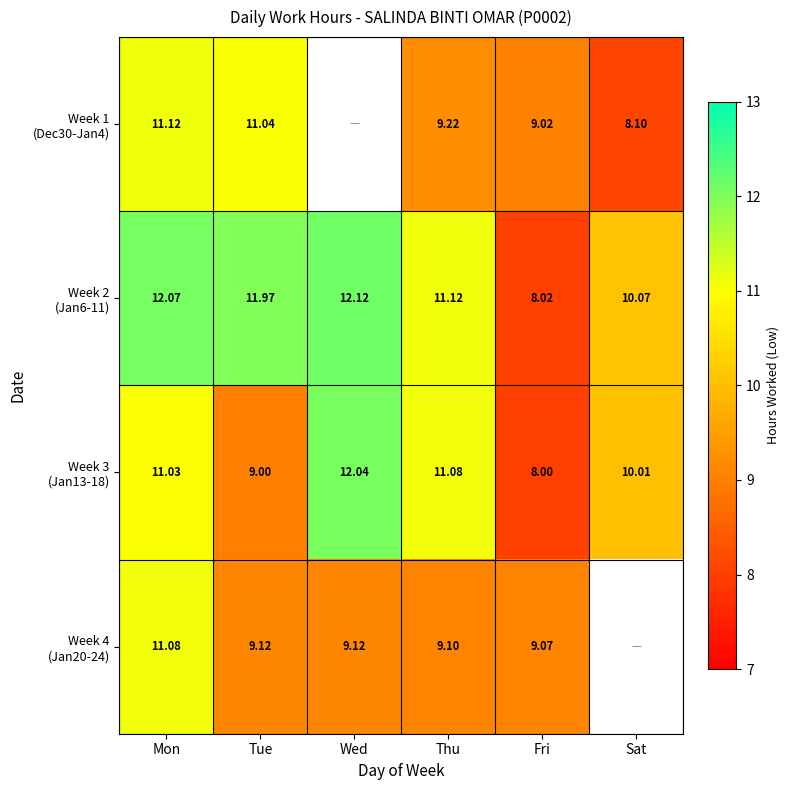

At which label is Week 3 (Jan13-18) closest to 10?

Sat